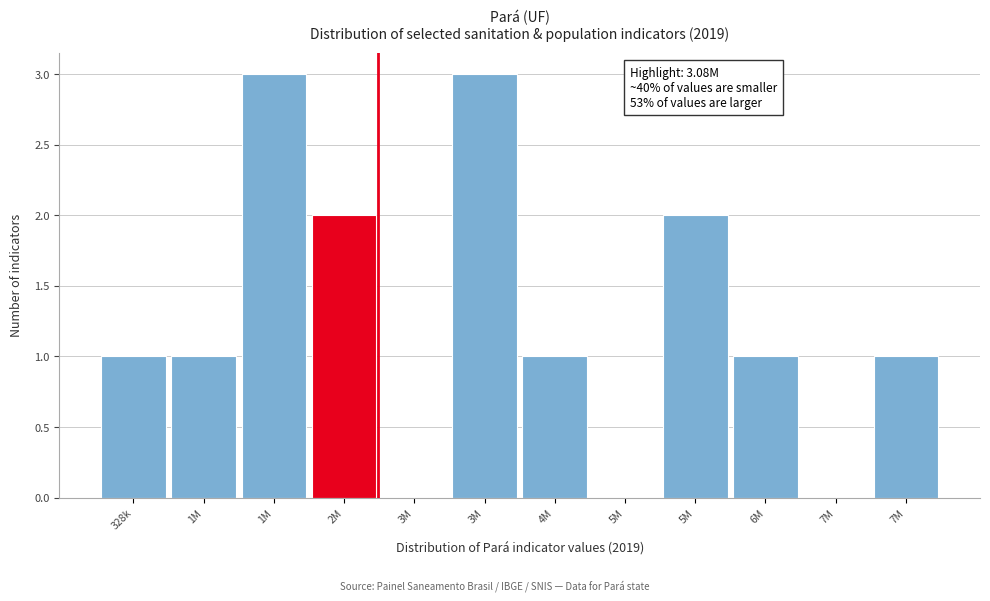

How many categories are shown in the chart?

12